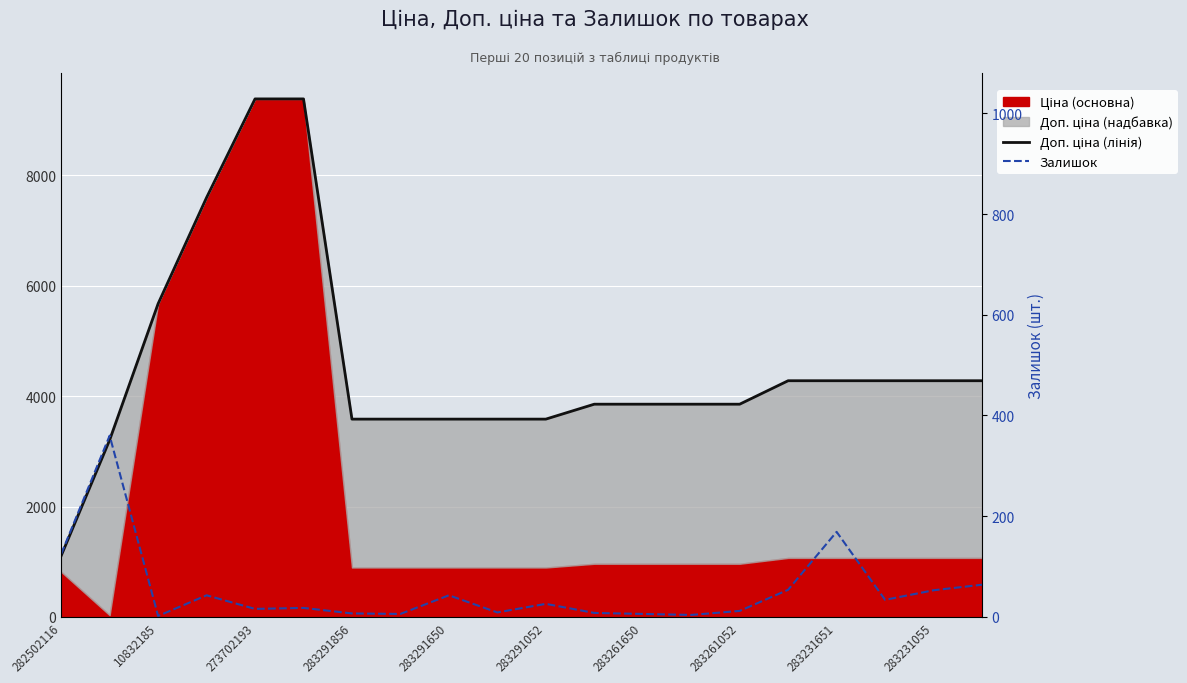

Rank the series at 13 from lowest to highest value.

Залишок, Доп. ціна (лінія)